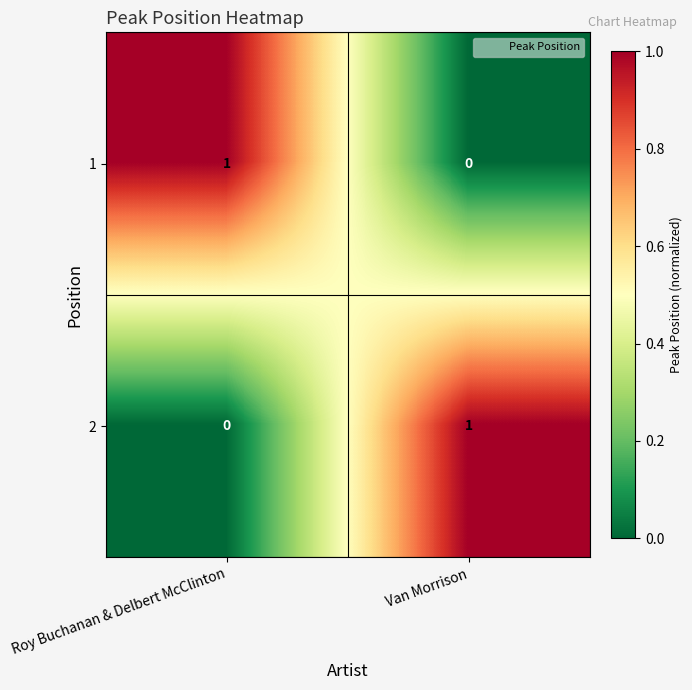

Where is 2 nearest to the value 0?

Roy Buchanan & Delbert McClinton